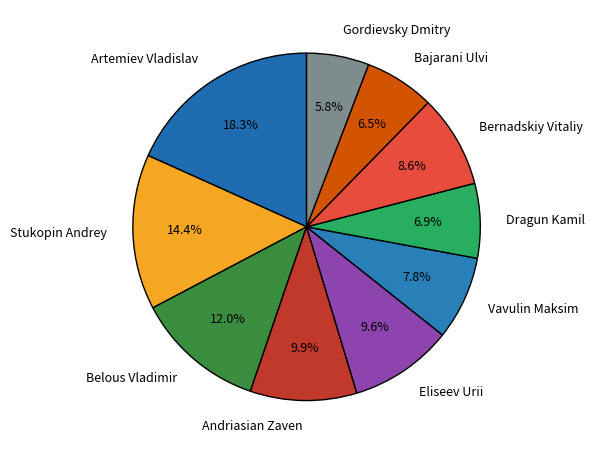

Is there any slice that represents more than half of the pie?

No